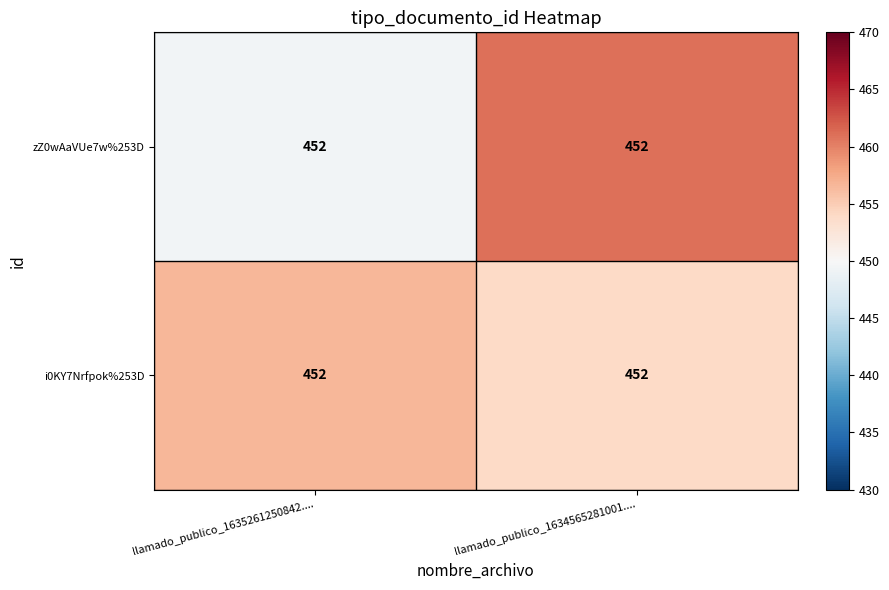

Read the i0KY7Nrfpok%253D value at llamado_publico_1635261250842.....

456.6